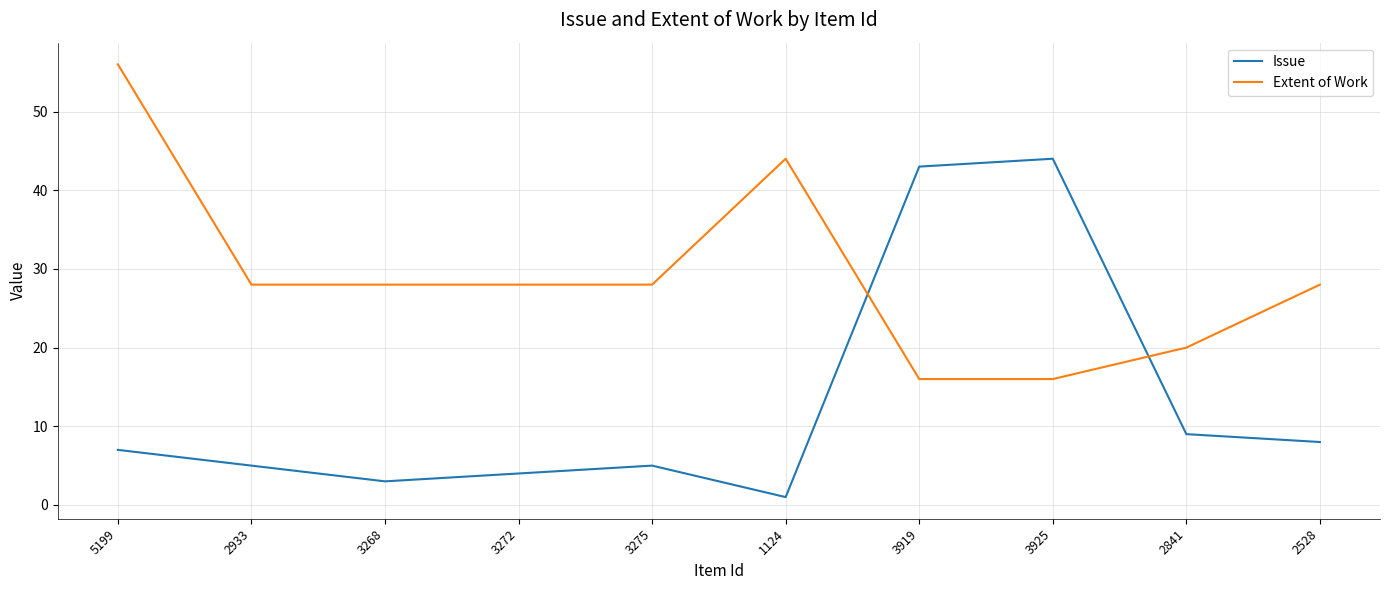

What is the difference between the maximum and minimum values in the Extent of Work series?

40